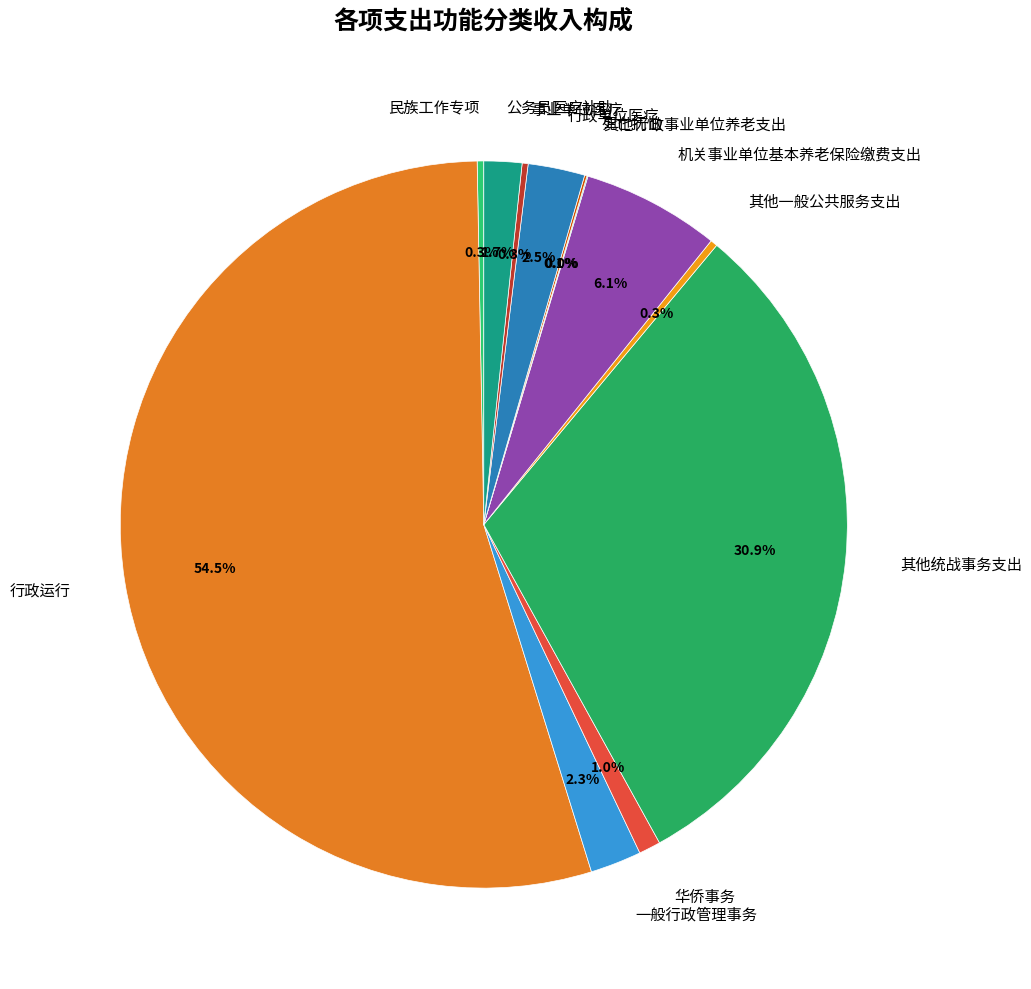

The 民族工作专项 slice represents 0% of the pie. True or false?

True